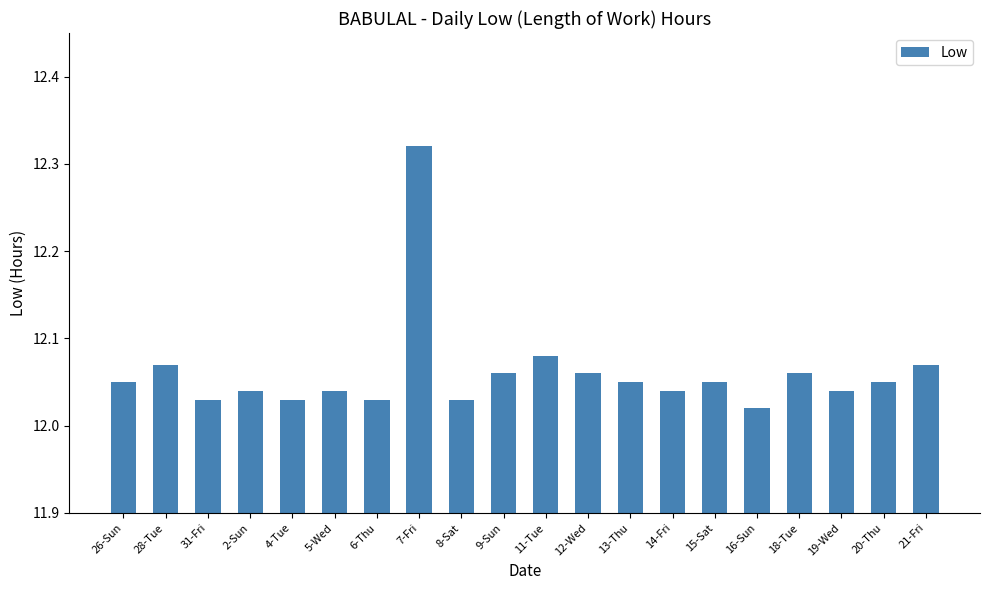

What is the label of the 1st bar from the right?

21-Fri